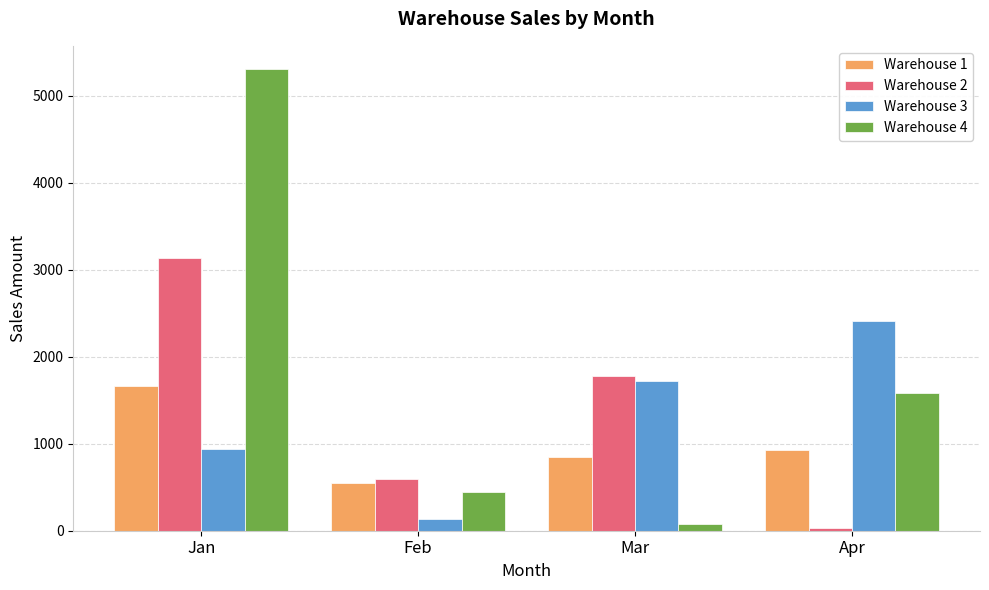

How many data points does each series have?

4